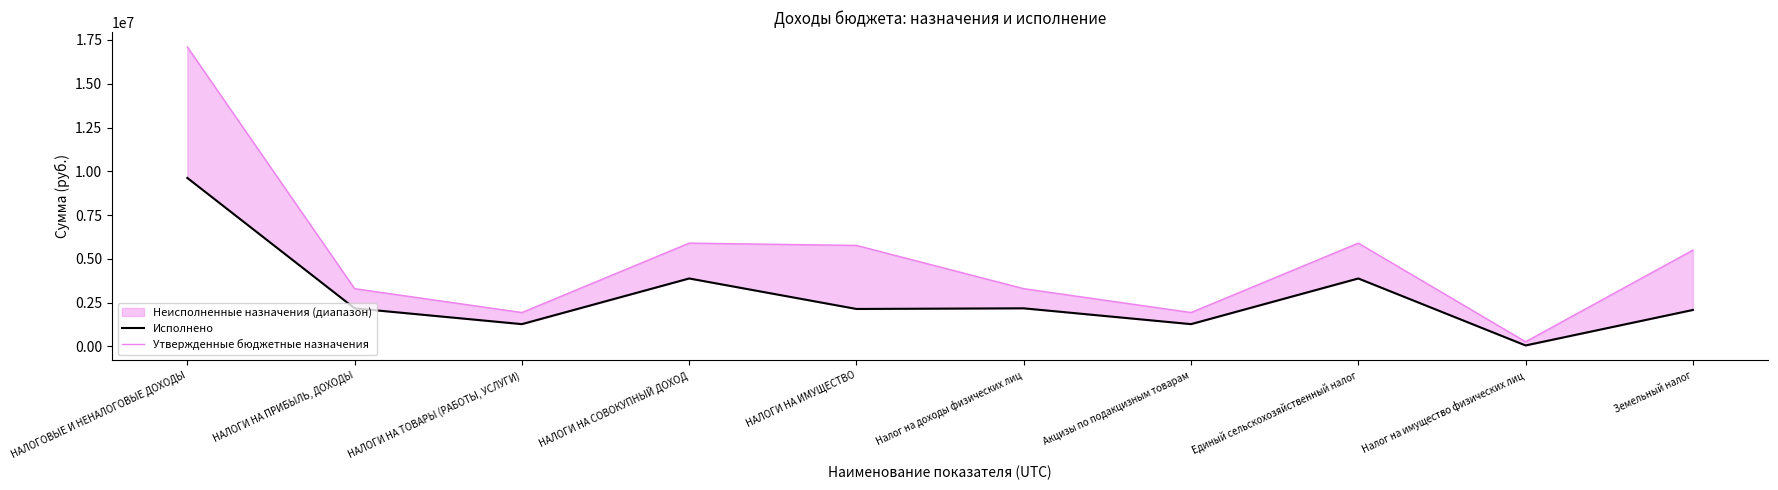

What is the smallest value displayed?

57718.4